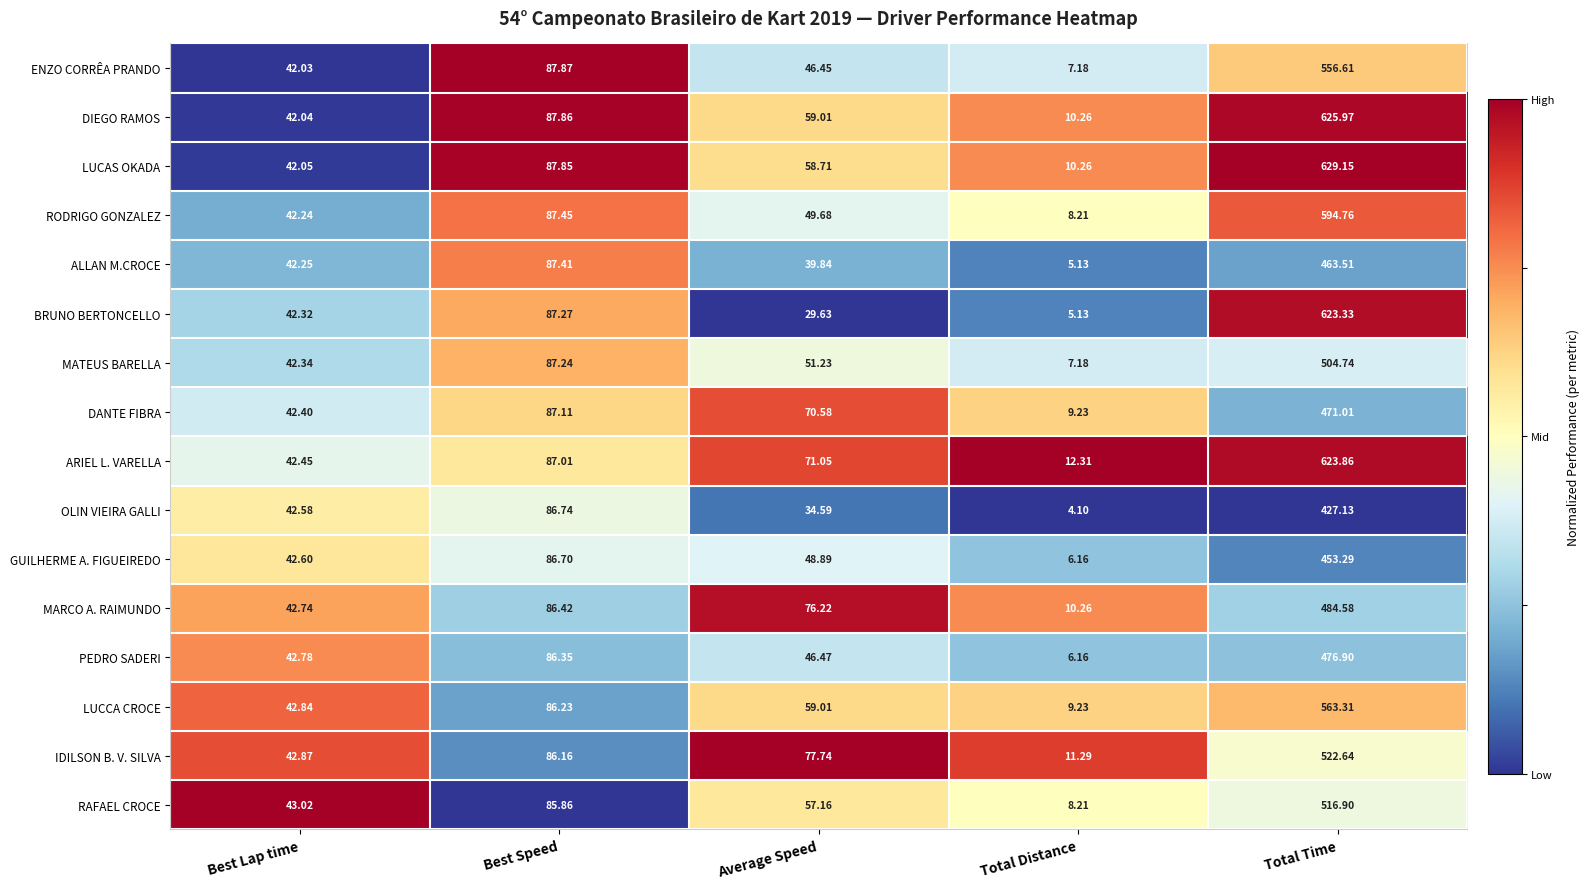

At which label does DANTE FIBRA reach its minimum?

Total Distance